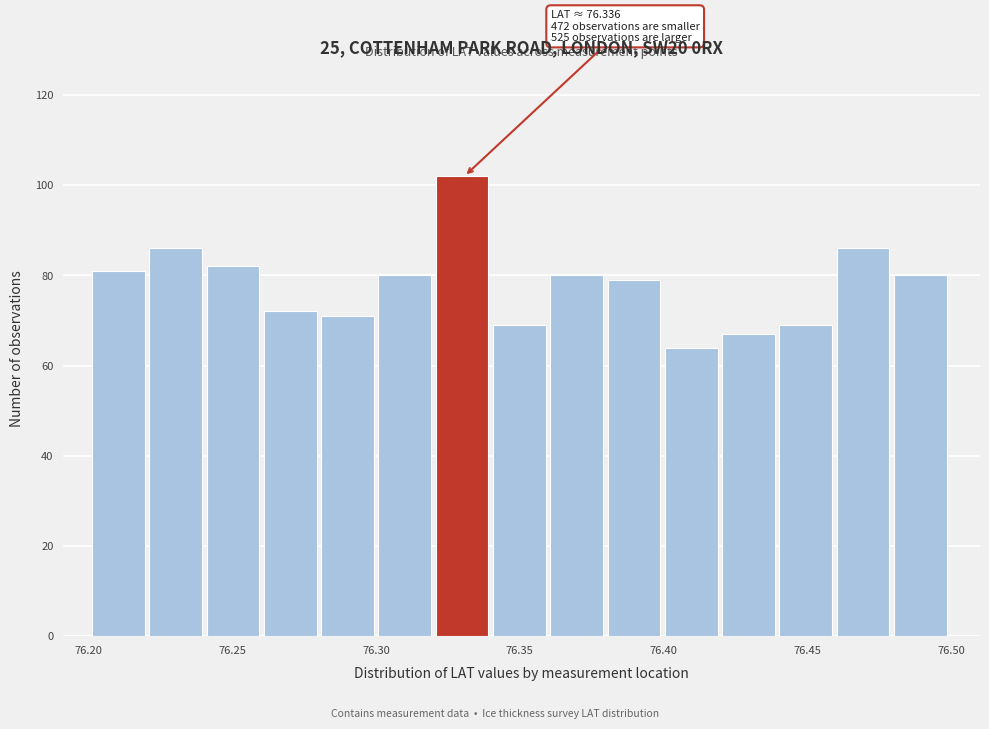

Read against the x-axis, roughly where is the centre of the tallest bar?

76.330